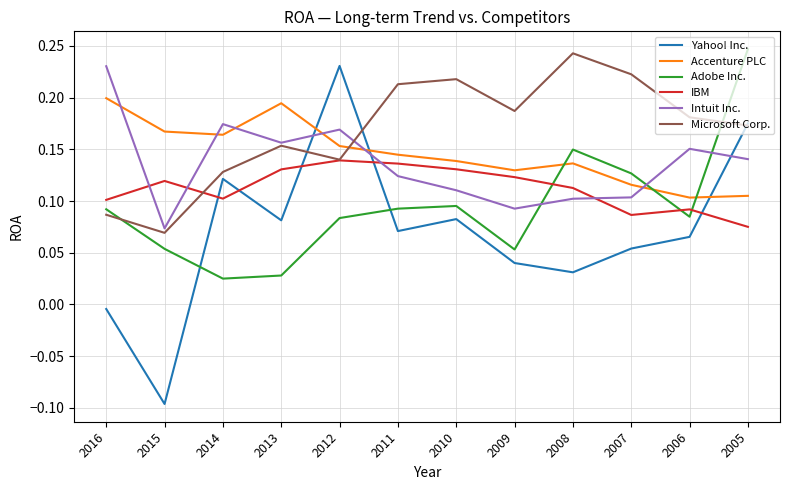

What is the sum of the Intuit Inc. values at 2006 and 2008?

0.3